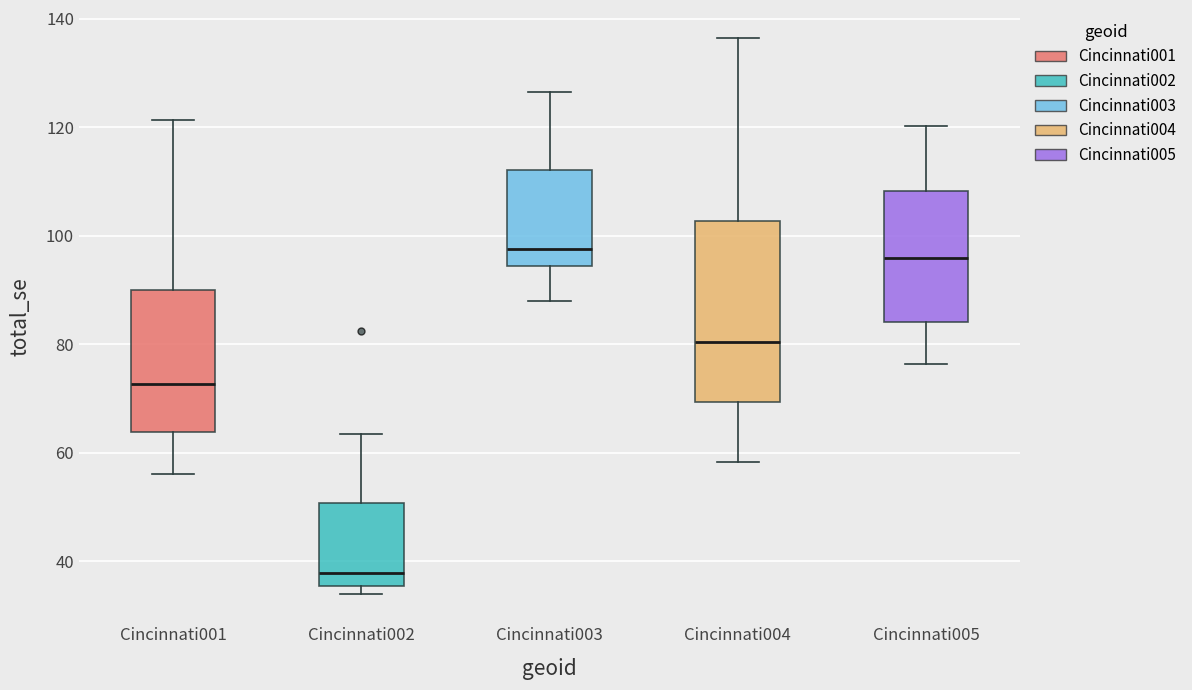

Reading left to right, read every box against the y-axis: the position of its median line, the range the box covers, and the ends of its whiskers. The values are not printed on the chart, so give them approximately, as read against the axis.

Cincinnati001: median 72, box 64 to 90, whiskers 56 to 122
Cincinnati002: median 38, box 36 to 50, whiskers 34 to 64
Cincinnati003: median 98, box 94 to 112, whiskers 88 to 126
Cincinnati004: median 80, box 70 to 102, whiskers 58 to 136
Cincinnati005: median 96, box 84 to 108, whiskers 76 to 120